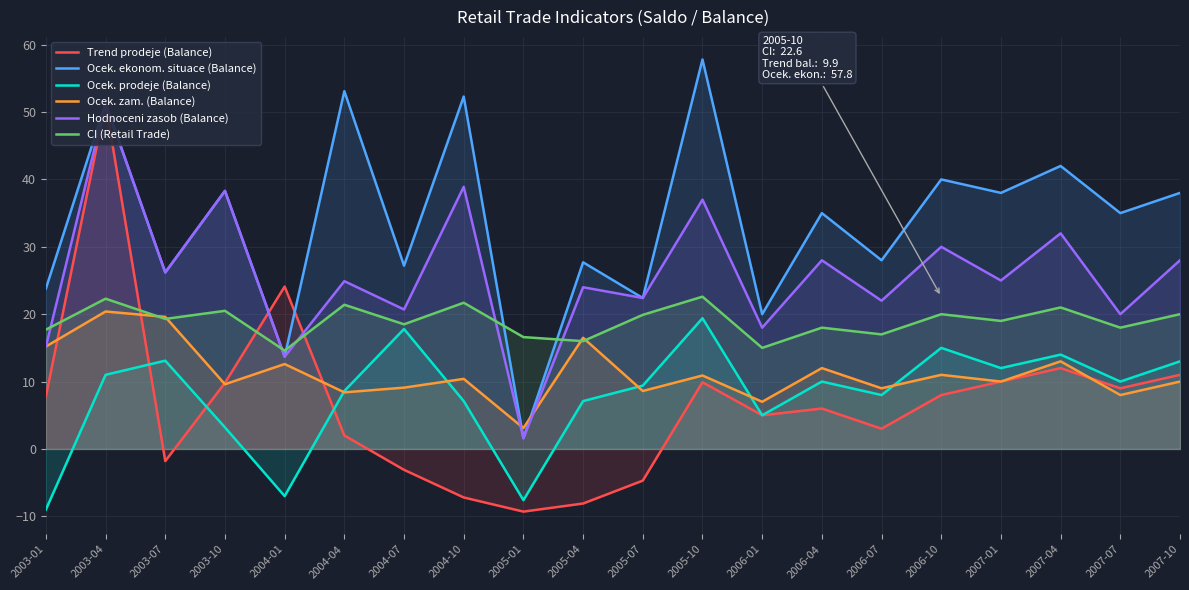

Where is the first local minimum for Hodnoceni zasob (Balance)?

2003-07